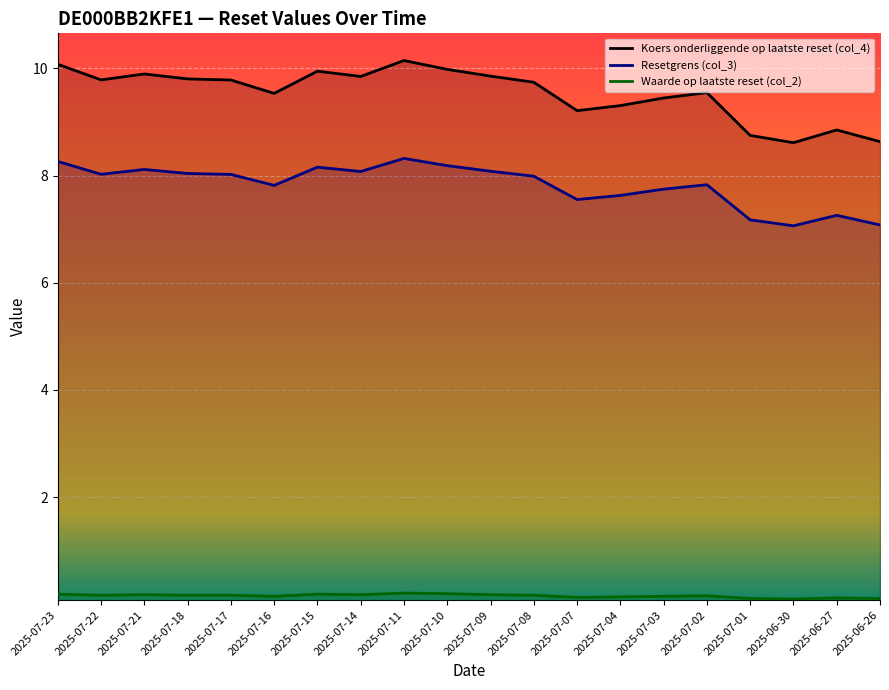

Is the value of Waarde op laatste reset (col_2) at 2025-06-27 greater than the value of Koers onderliggende op laatste reset (col_4) at 2025-07-02?

No